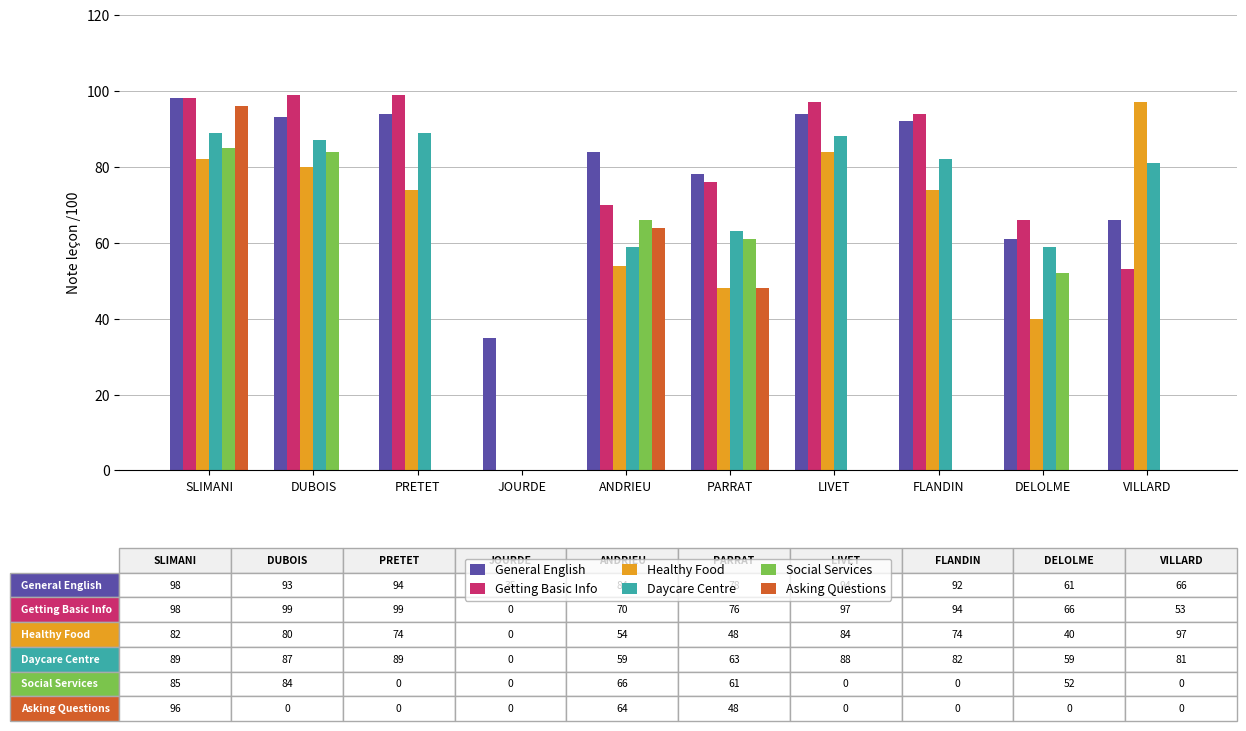

How many values in Daycare Centre are above zero?

9